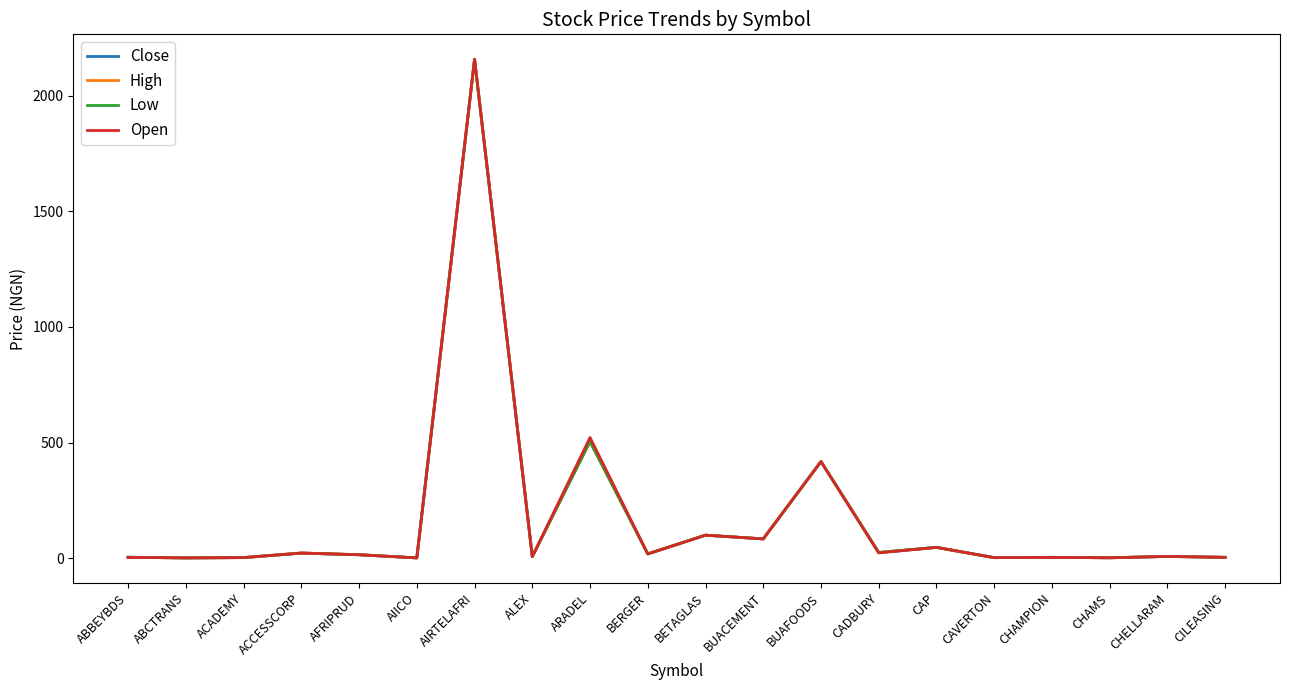

How many lines are shown in the chart?

4